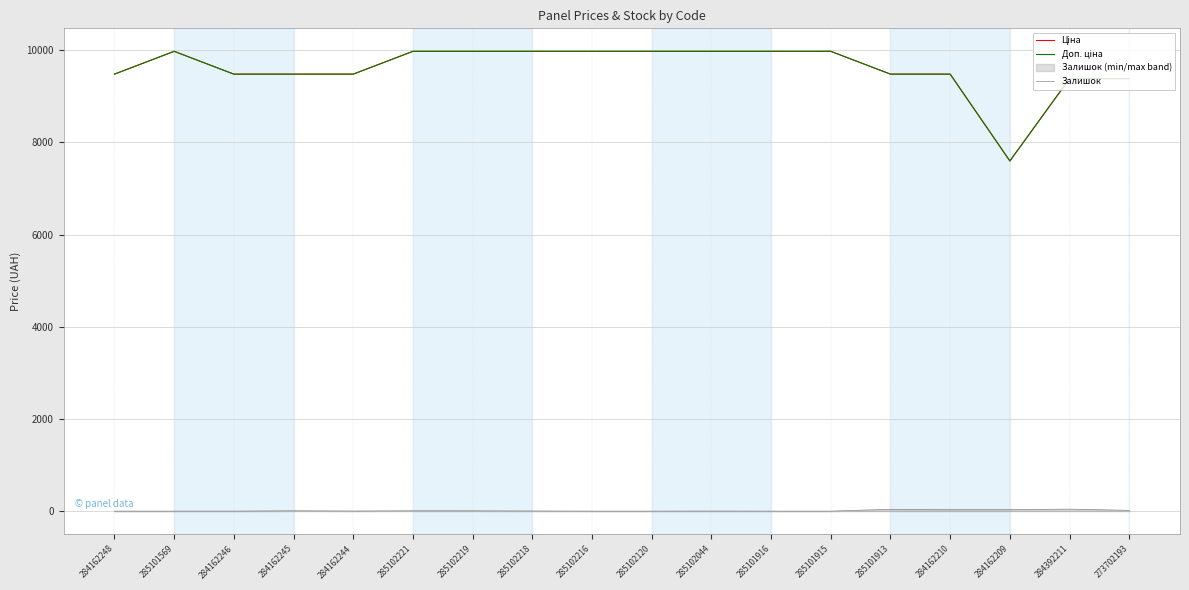

True or false: Ціна has a value of 9384.0 at 273702193.

True